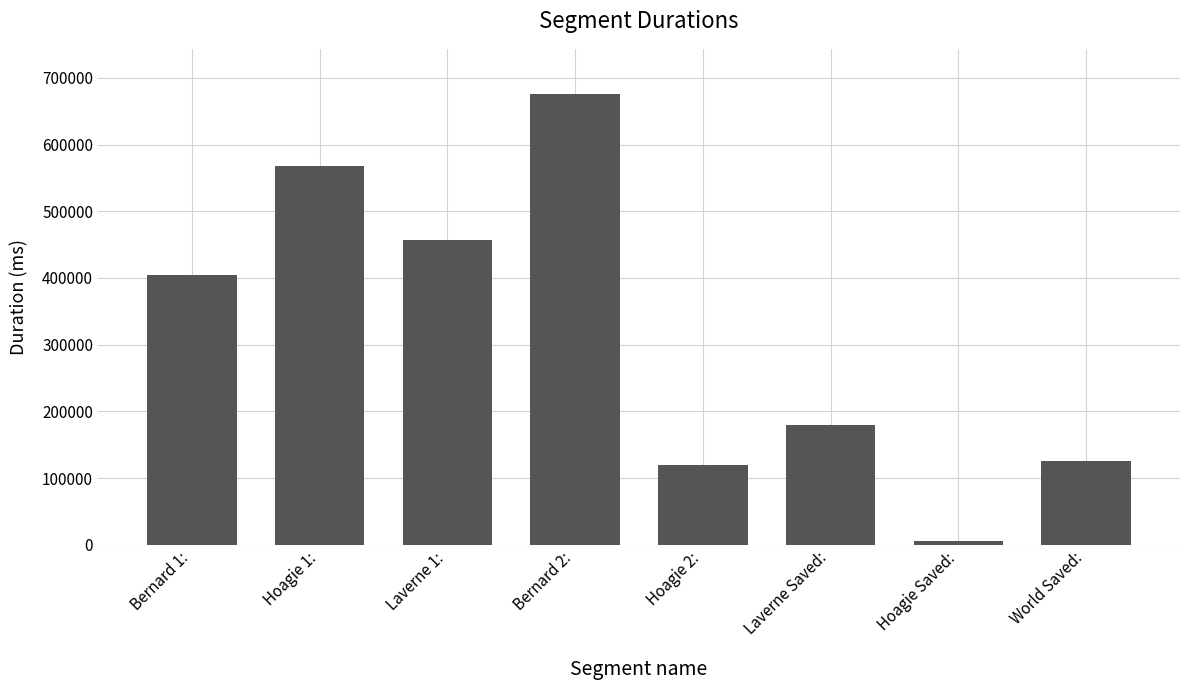

Approximately how many times larger is the value at Bernard 1: compared to Hoagie 1:?

0.7